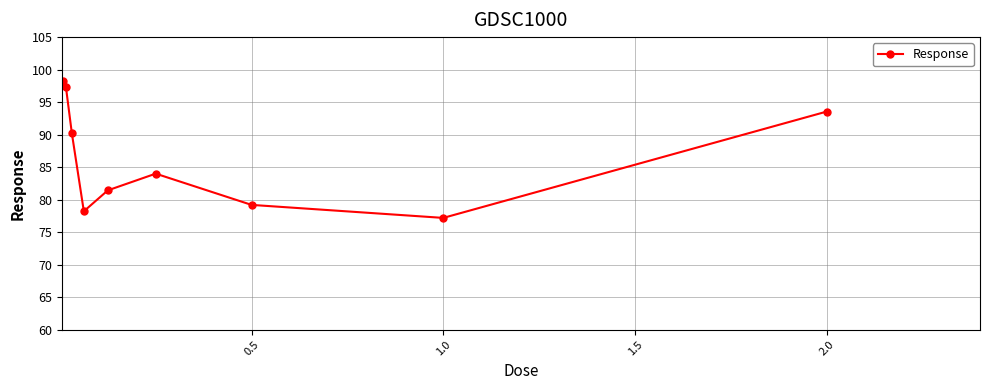

What is the greatest value displayed?

98.3